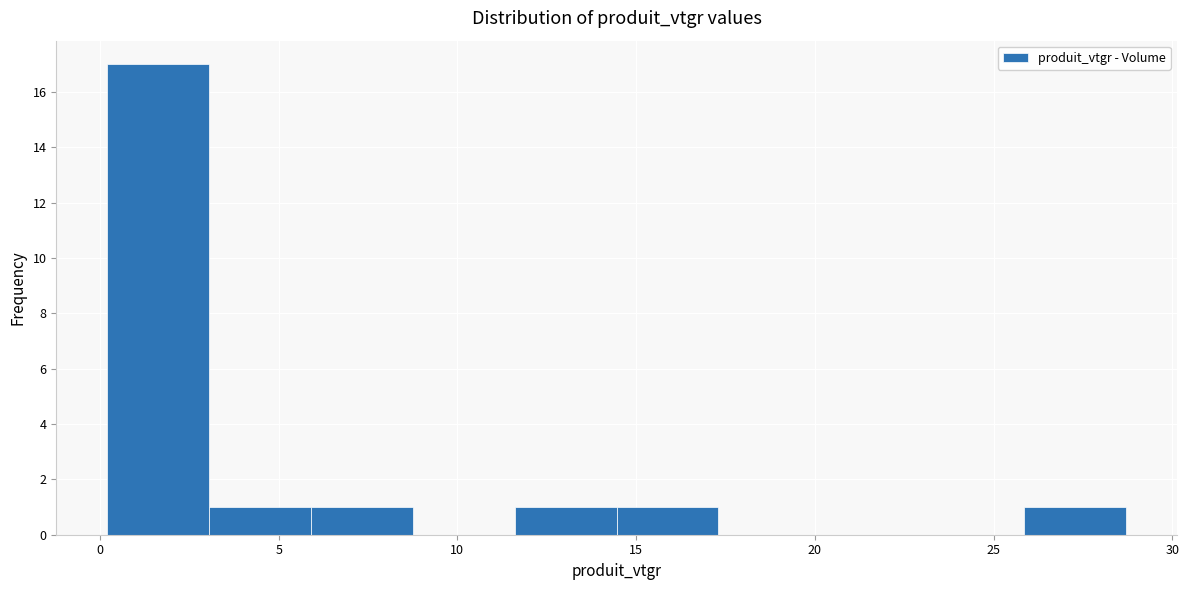

How tall is the bar that spans 11.5 to 14.5 on the x-axis? Neither the bar edges nor the heights are printed on the chart, so give them approximately, as read against the axes.

1